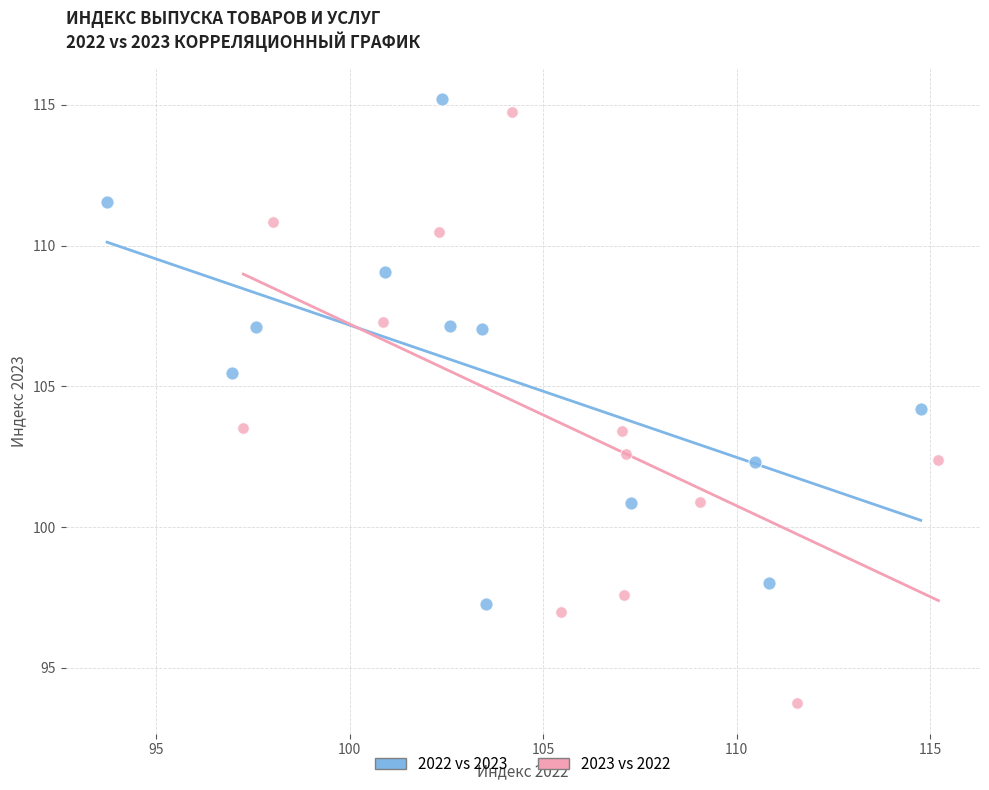

Which series contains the lowest Y value?

2023 vs 2022